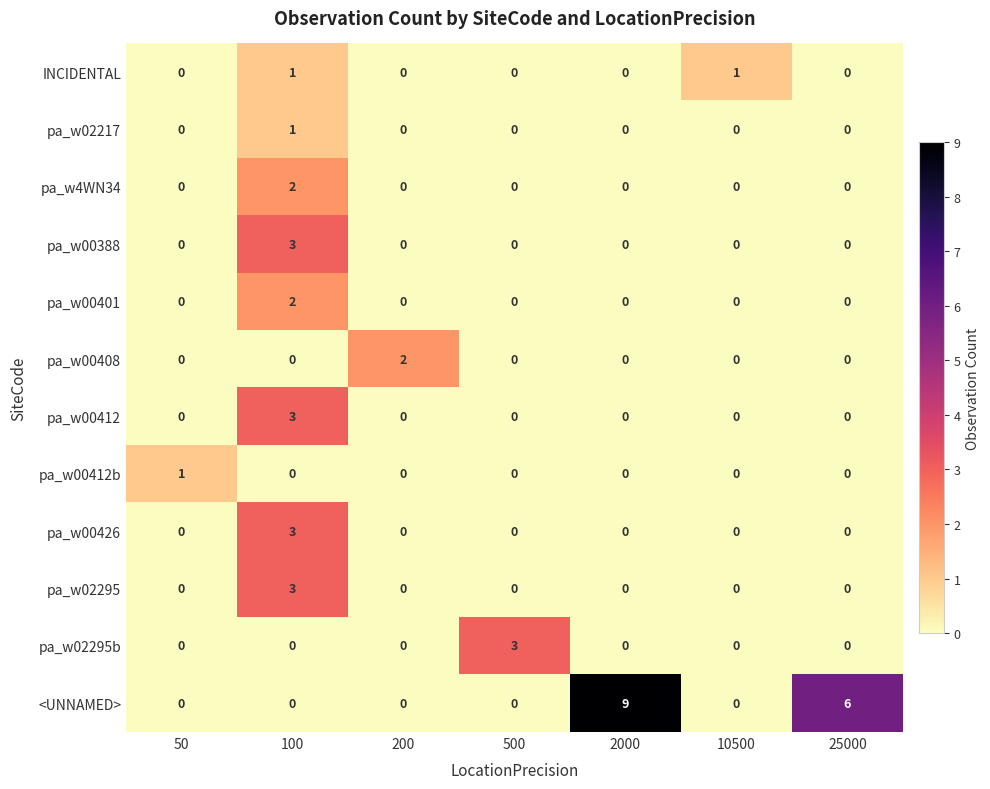

Between 2000 and 25000, which series saw the biggest shift?

<UNNAMED>